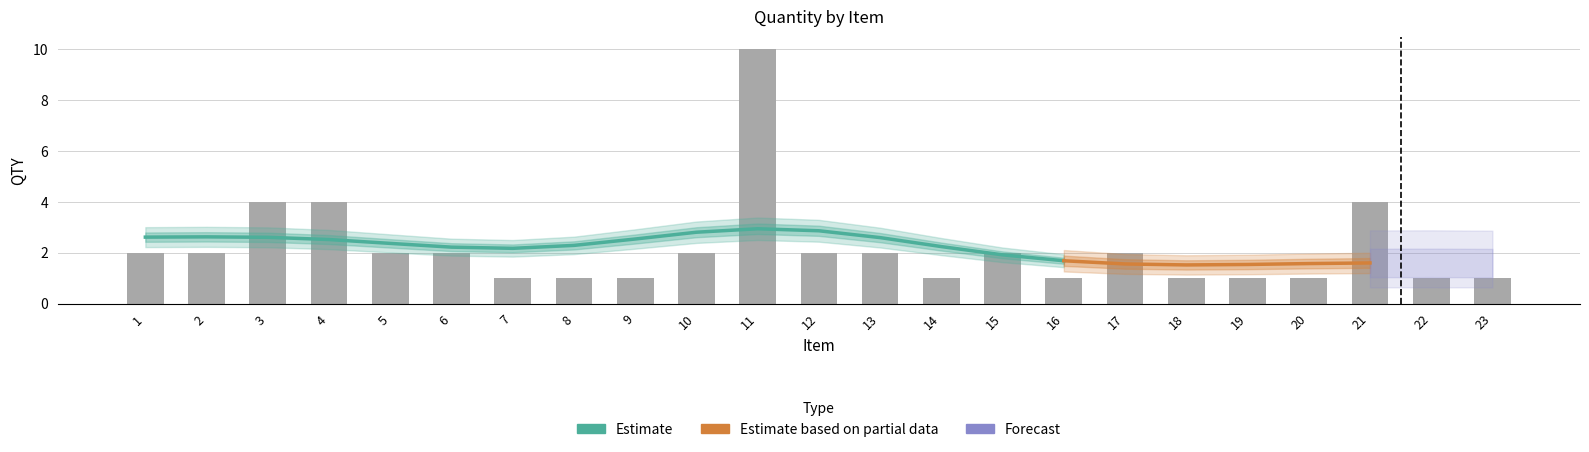

Rank the categories by value from lowest to highest.

7, 8, 9, 14, 16, 18, 19, 20, 22, 23, 1, 2, 5, 6, 10, 12, 13, 15, 17, 3, 4, 21, 11